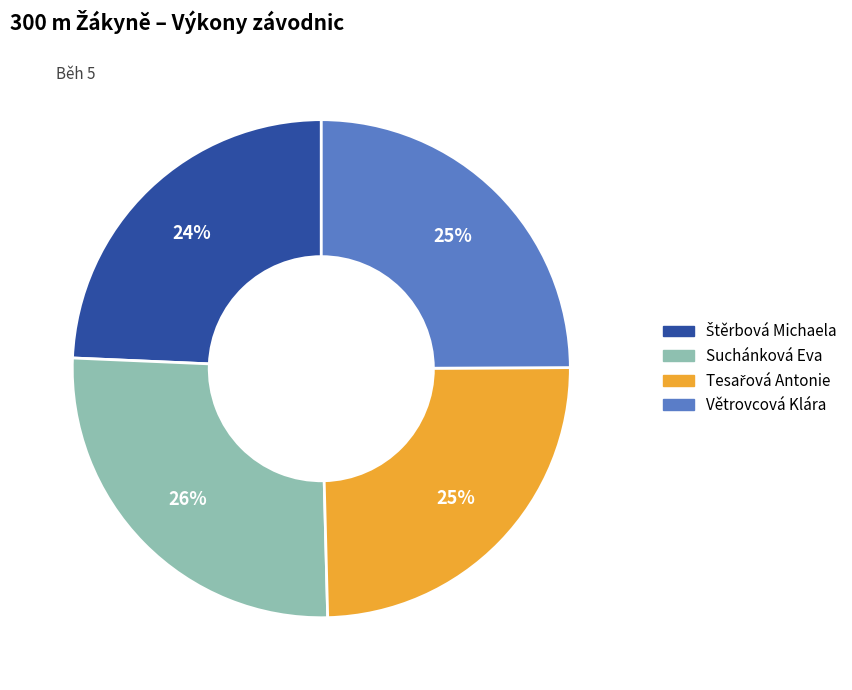

To the nearest percent, what percentage of the pie is Suchánková Eva?

26%